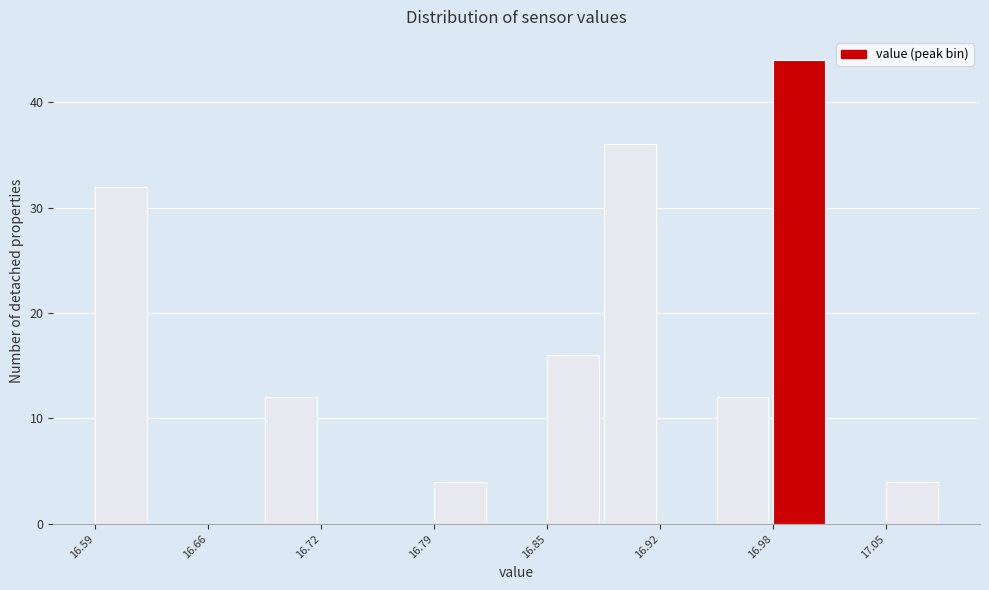

Read against the x-axis, roughly where is the centre of the tallest bar?

17.00